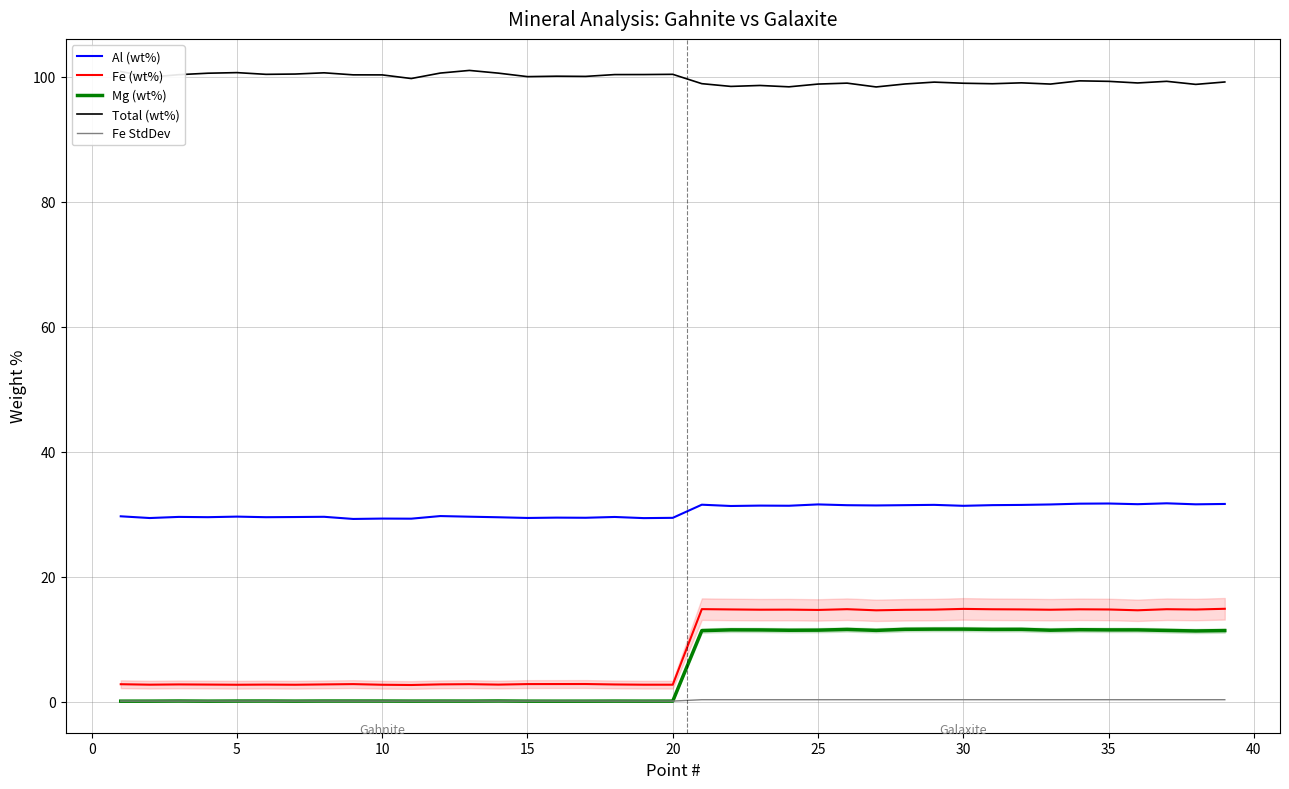

Which series has the widest spread of values?

Fe (wt%)